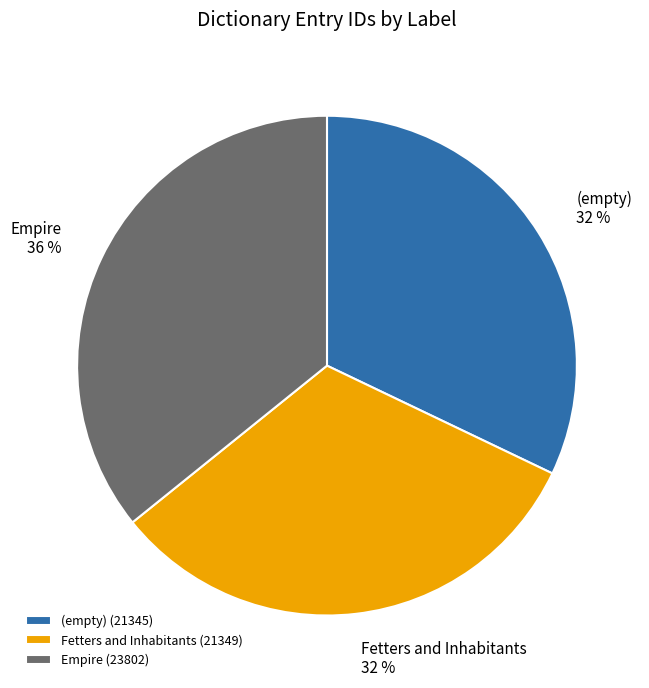

To the nearest percent, what percentage of the pie is (empty)?

32%